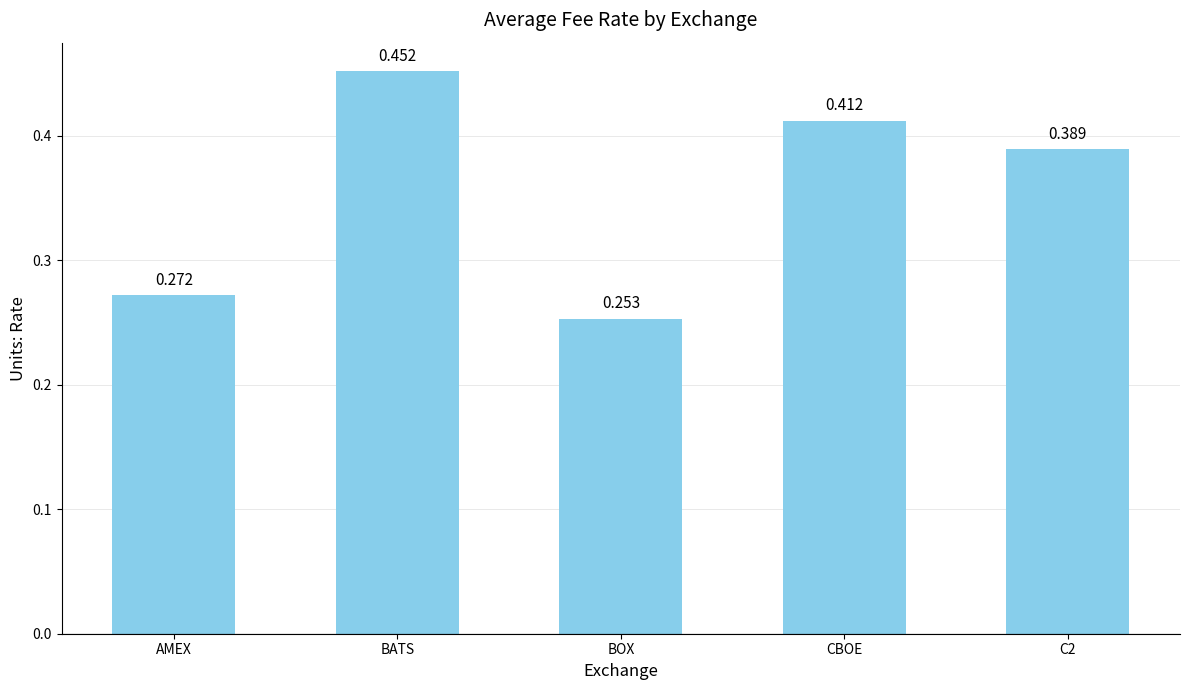

Which has a higher value, CBOE or AMEX?

CBOE